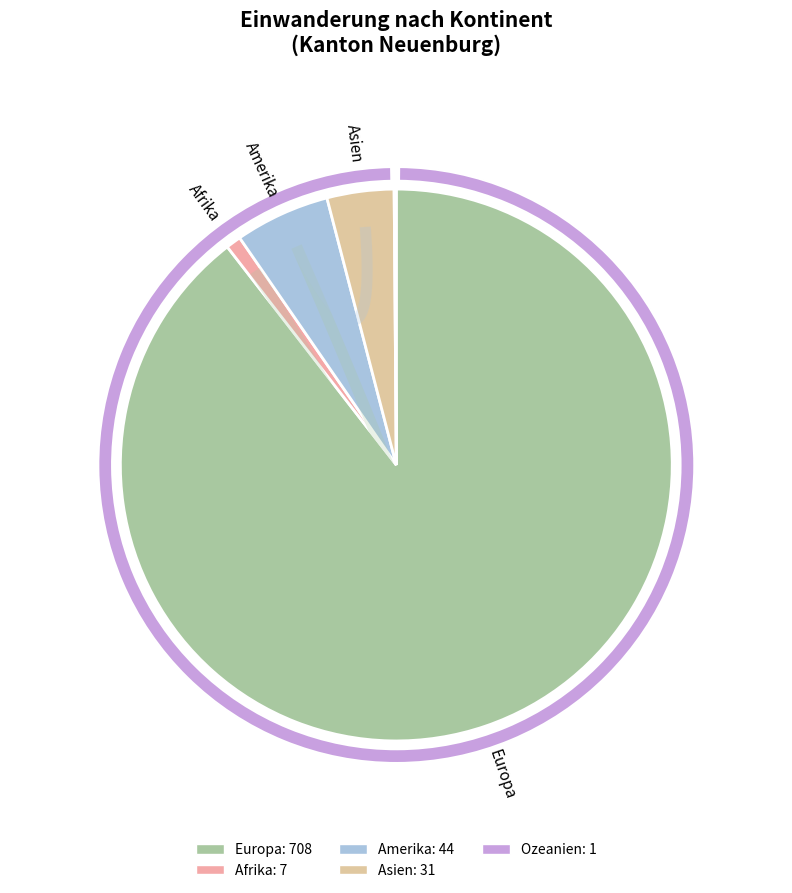

How many segments does this pie chart have?

5